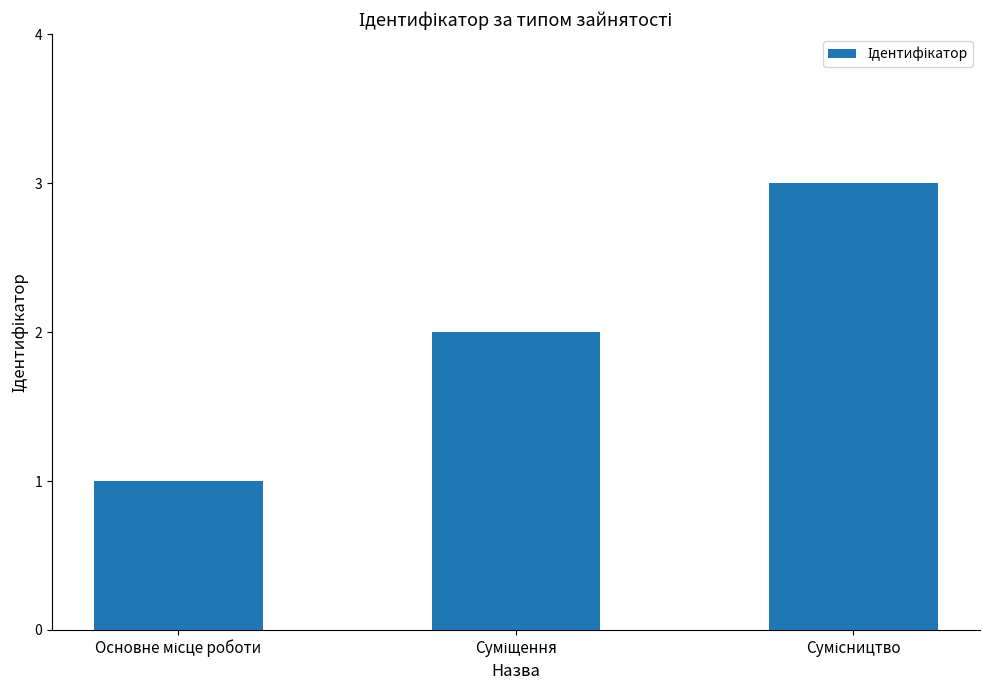

What is the greatest value displayed?

3